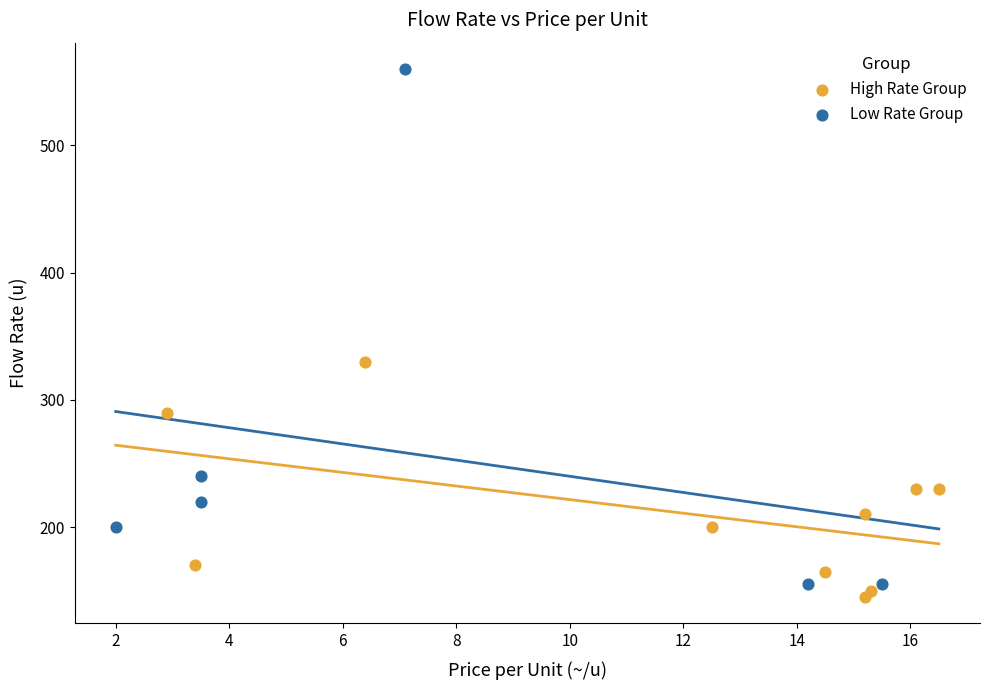

Which series reaches the minimum Y coordinate?

High Rate Group